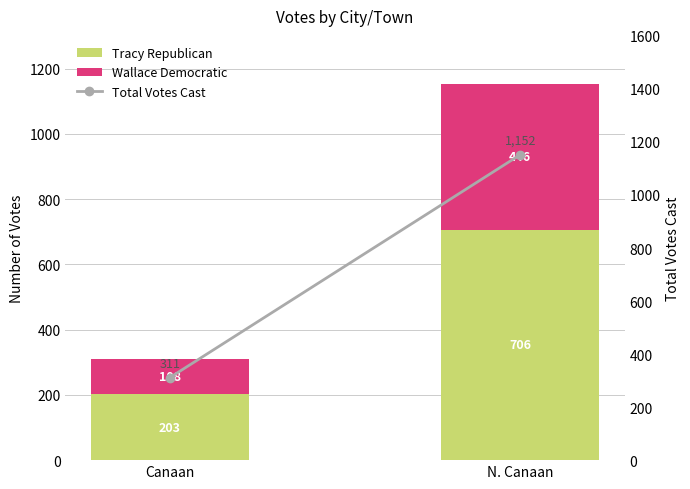

What is the value of the Wallace Democratic bar at the 2nd from the left?

446